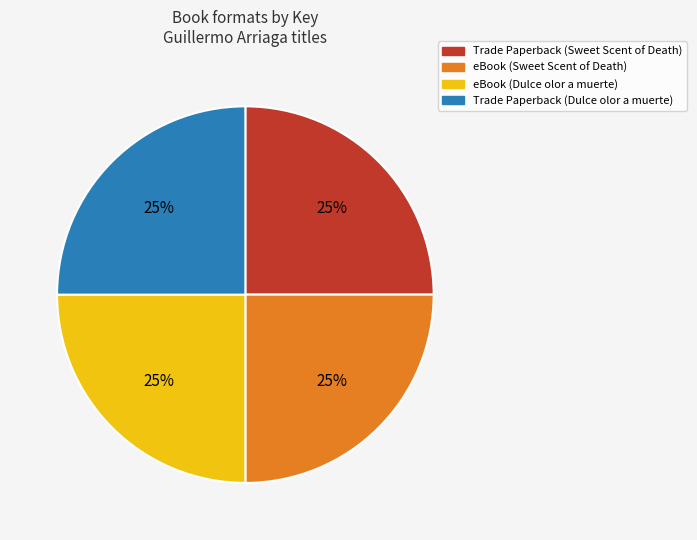

The eBook (Dulce olor a muerte) slice represents 25% of the pie. True or false?

True